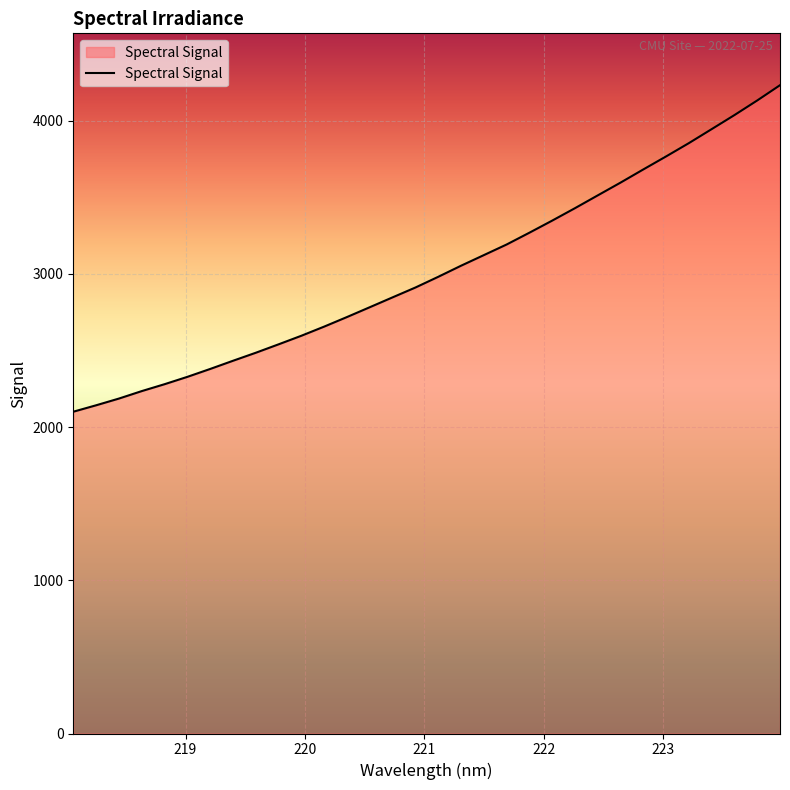

What is the difference between the maximum and minimum values?

2130.9